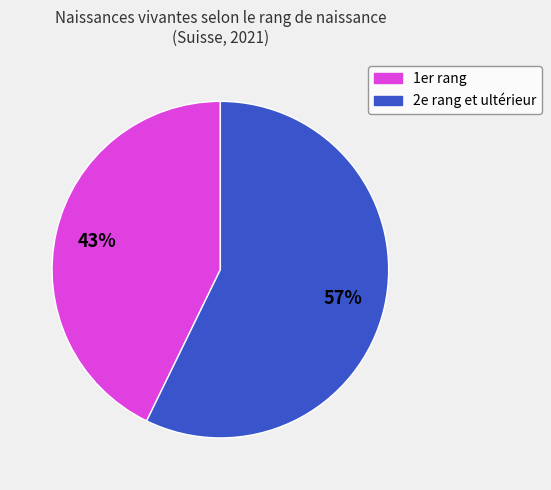

To the nearest percent, what is the difference between the largest and smallest slice percentages?

14%